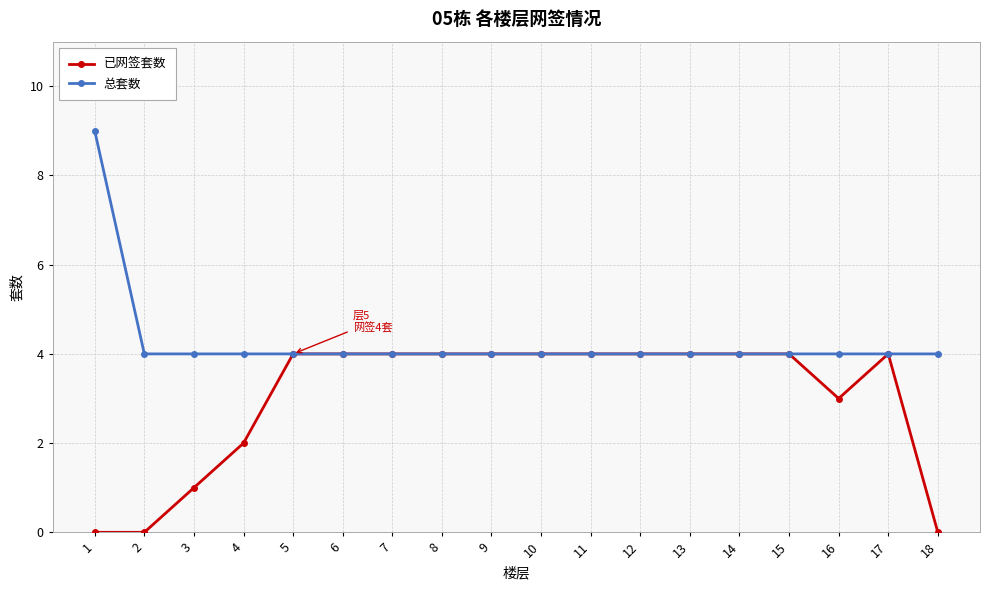

Reading right to left, what are all the values shown in this chart?

已网签套数: 18=0	17=4	16=3	15=4	14=4	13=4	12=4	11=4	10=4	9=4	8=4	7=4	6=4	5=4	4=2	3=1	2=0	1=0
总套数: 18=4	17=4	16=4	15=4	14=4	13=4	12=4	11=4	10=4	9=4	8=4	7=4	6=4	5=4	4=4	3=4	2=4	1=9